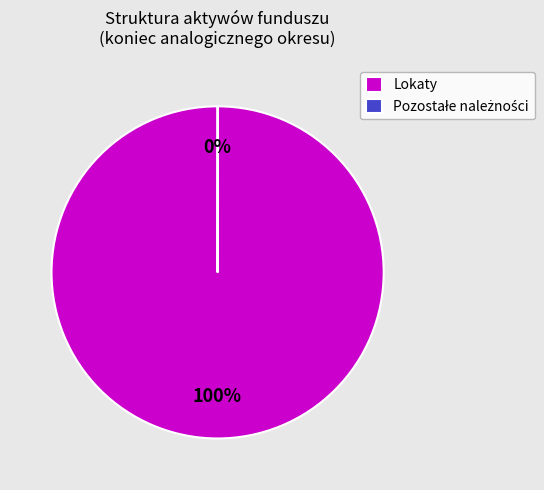

True or false: Lokaty accounts for 87% of the total.

False